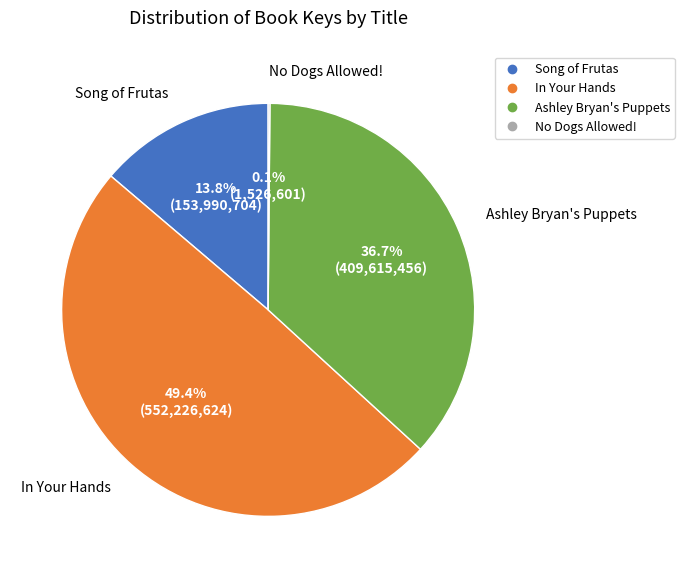

What percentage is NOT represented by In Your Hands?

50.6%